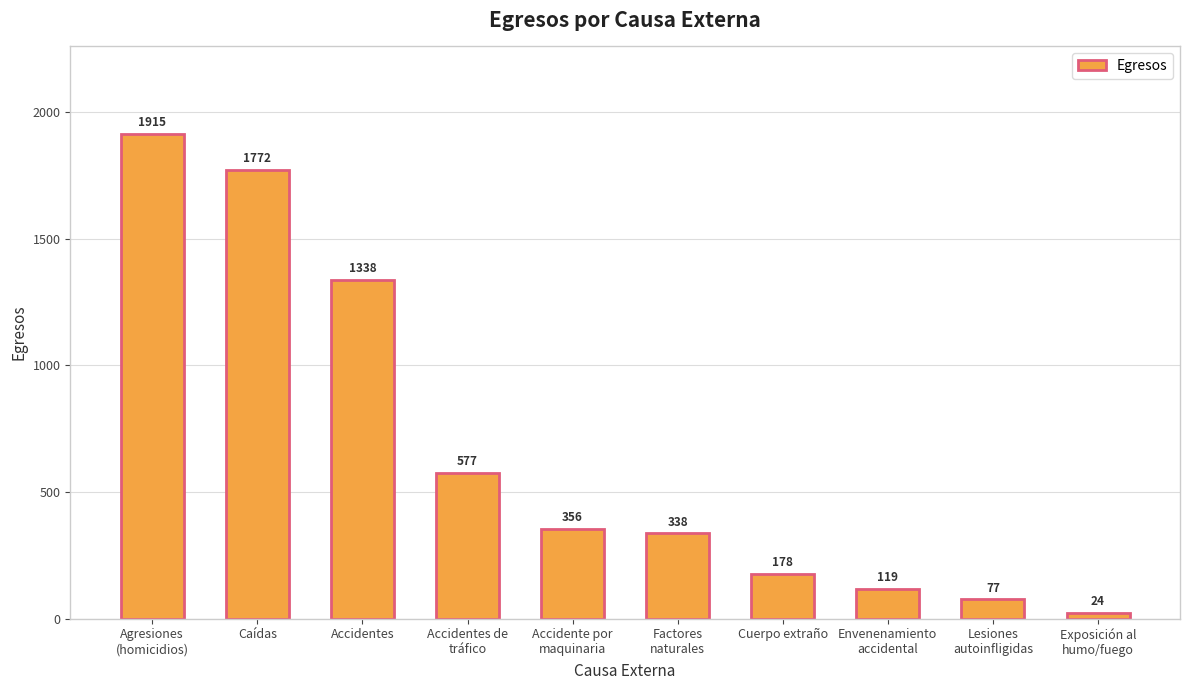

Reading left to right, what are all the values shown in this chart?

1915	1772	1338	577	356	338	178	119	77	24